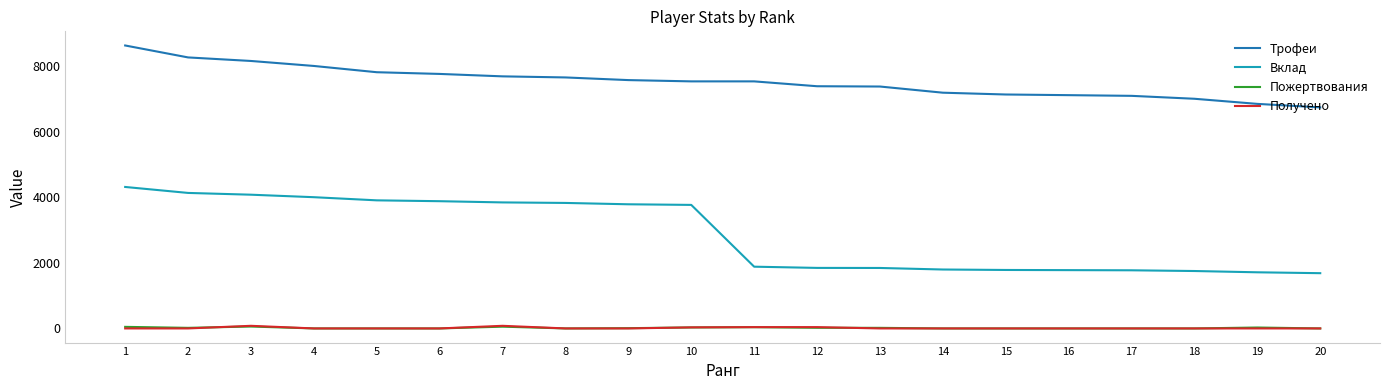

True or false: Трофеи has a value of 7650 at 8.

True